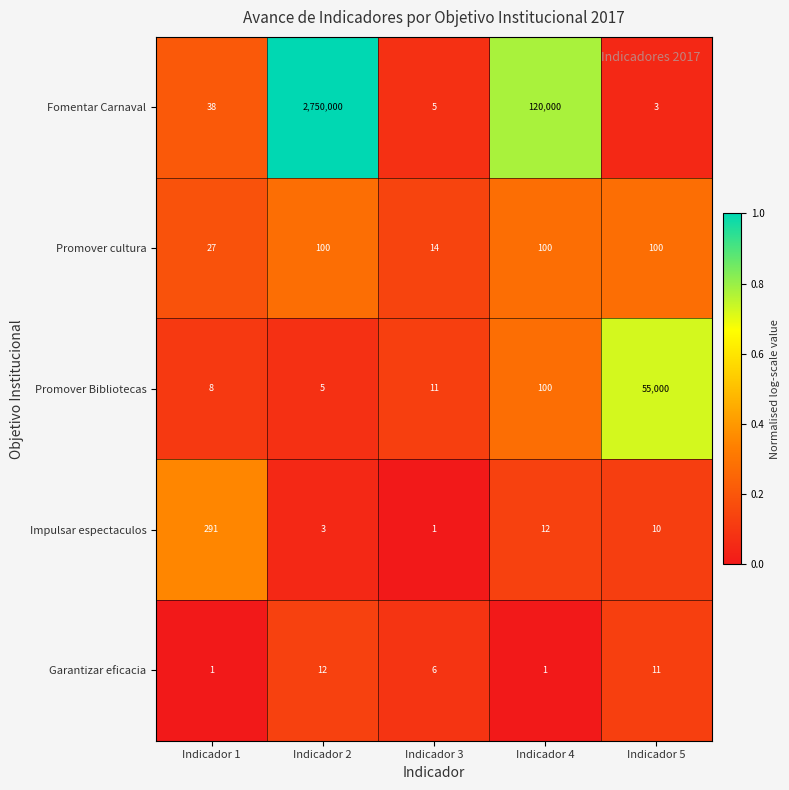

At which label is Fomentar Carnaval closest to 1375001?

Indicador 4